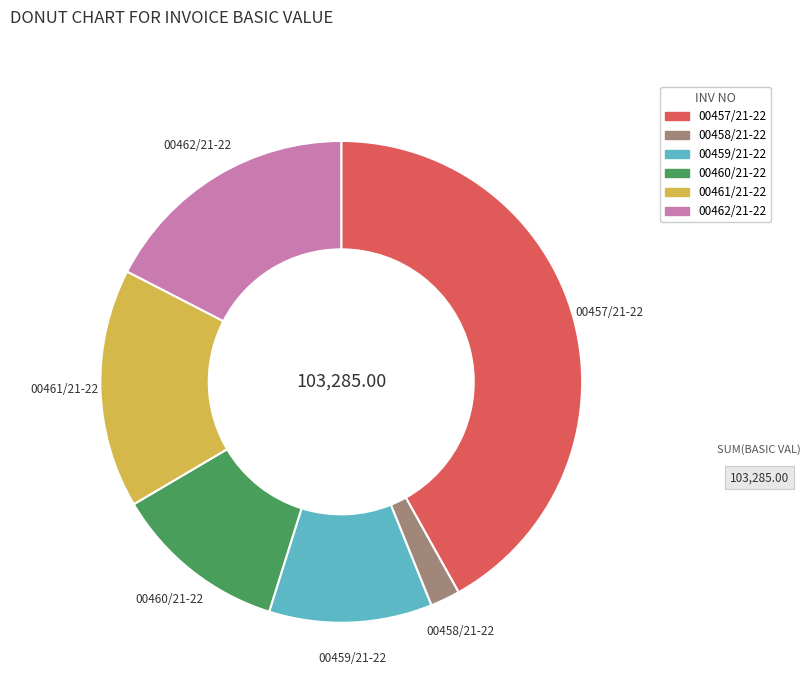

Is it true that 00461/21-22 is 16% of the pie?

True